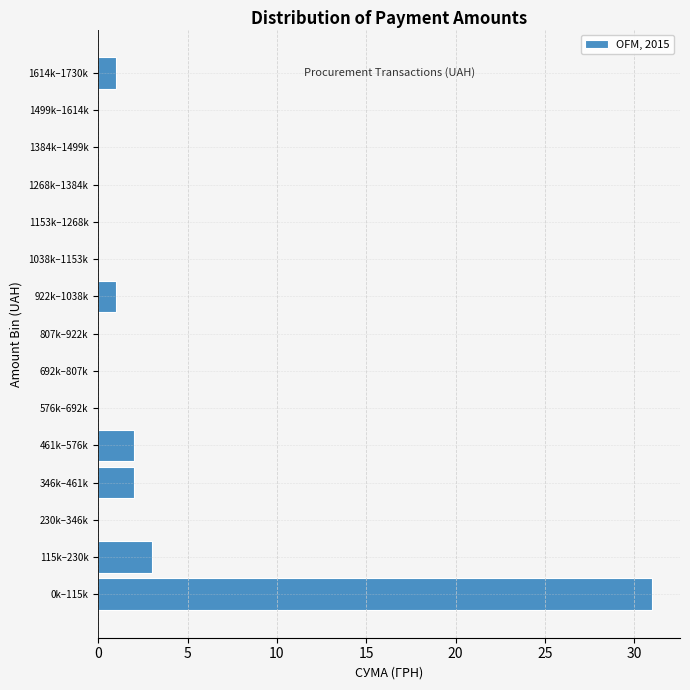

Reading bottom to top, transcribe all the data shown in this chart.

0k–115k=31	115k–230k=3	230k–346k=0	346k–461k=2	461k–576k=2	576k–692k=0	692k–807k=0	807k–922k=0	922k–1038k=1	1038k–1153k=0	1153k–1268k=0	1268k–1384k=0	1384k–1499k=0	1499k–1614k=0	1614k–1730k=1